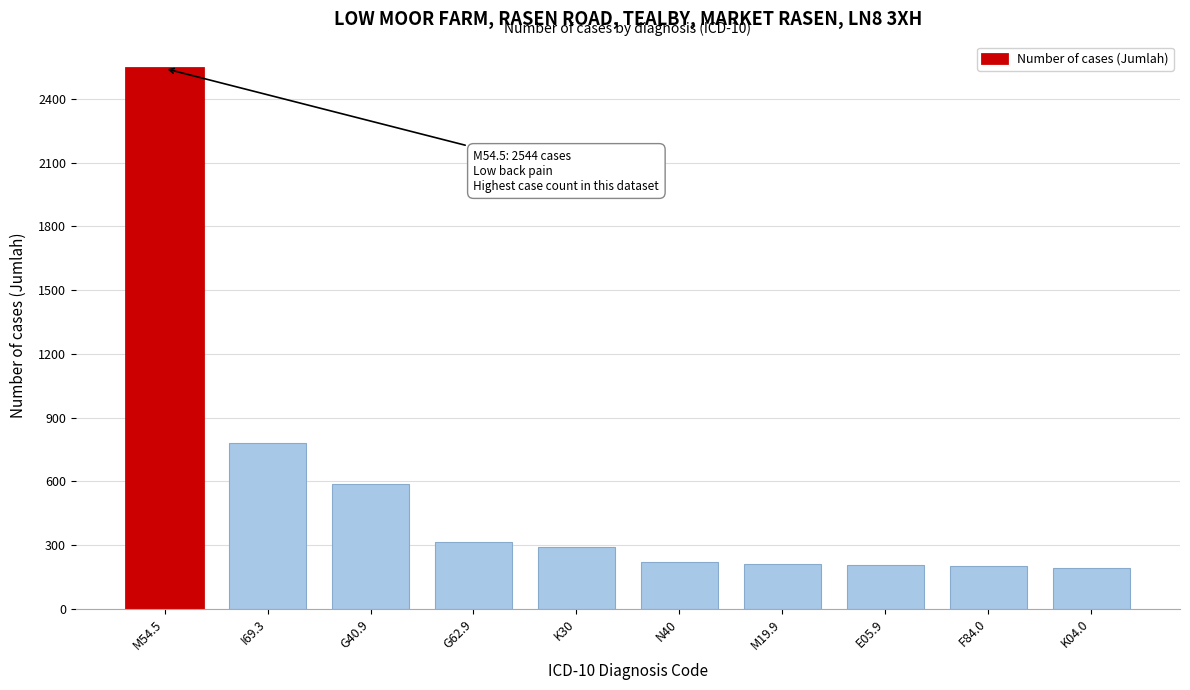

What is the sum of the values at G40.9 and K30?

878